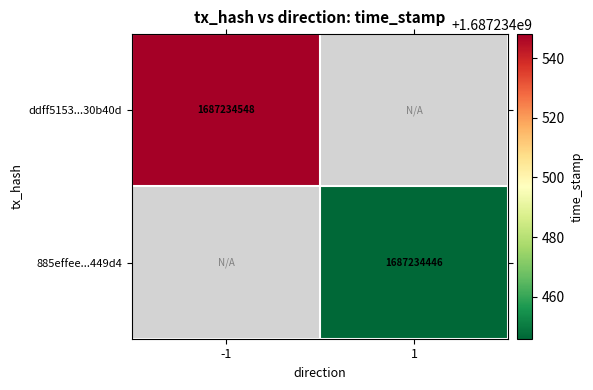

List the labels in order of ddff5153e411c7747a482142ad4bee56830b40d value, smallest first.

1, -1